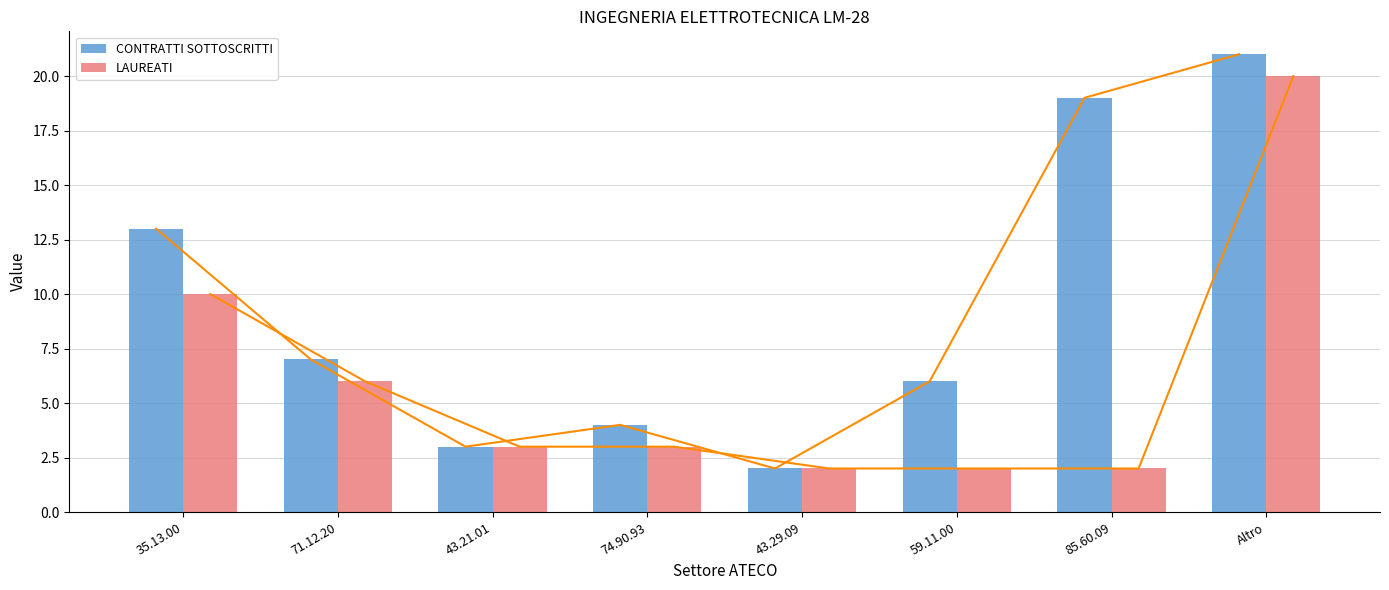

What is the sum of the CONTRATTI SOTTOSCRITTI values at 35.13.00 and 43.21.01?

16